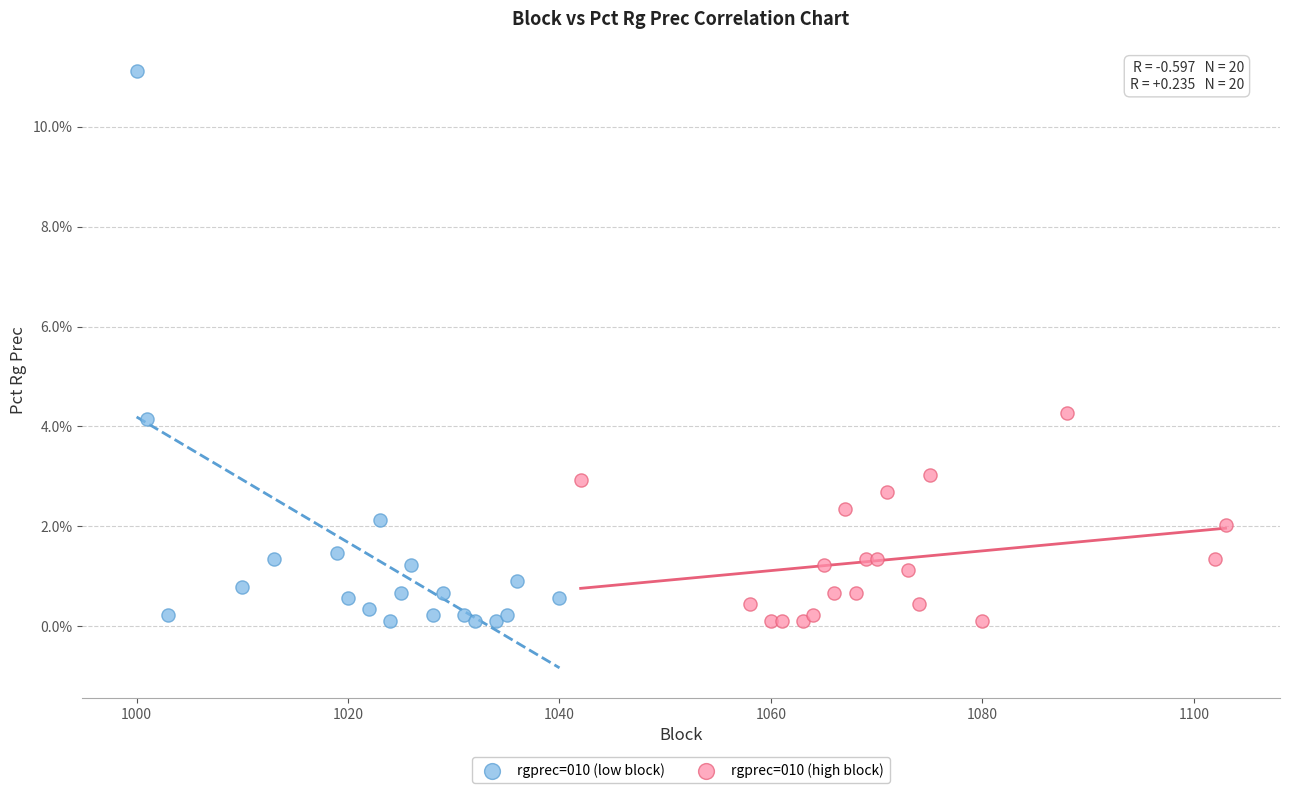

What are all the series names shown in the legend?

rgprec=010 (low block), rgprec=010 (high block)